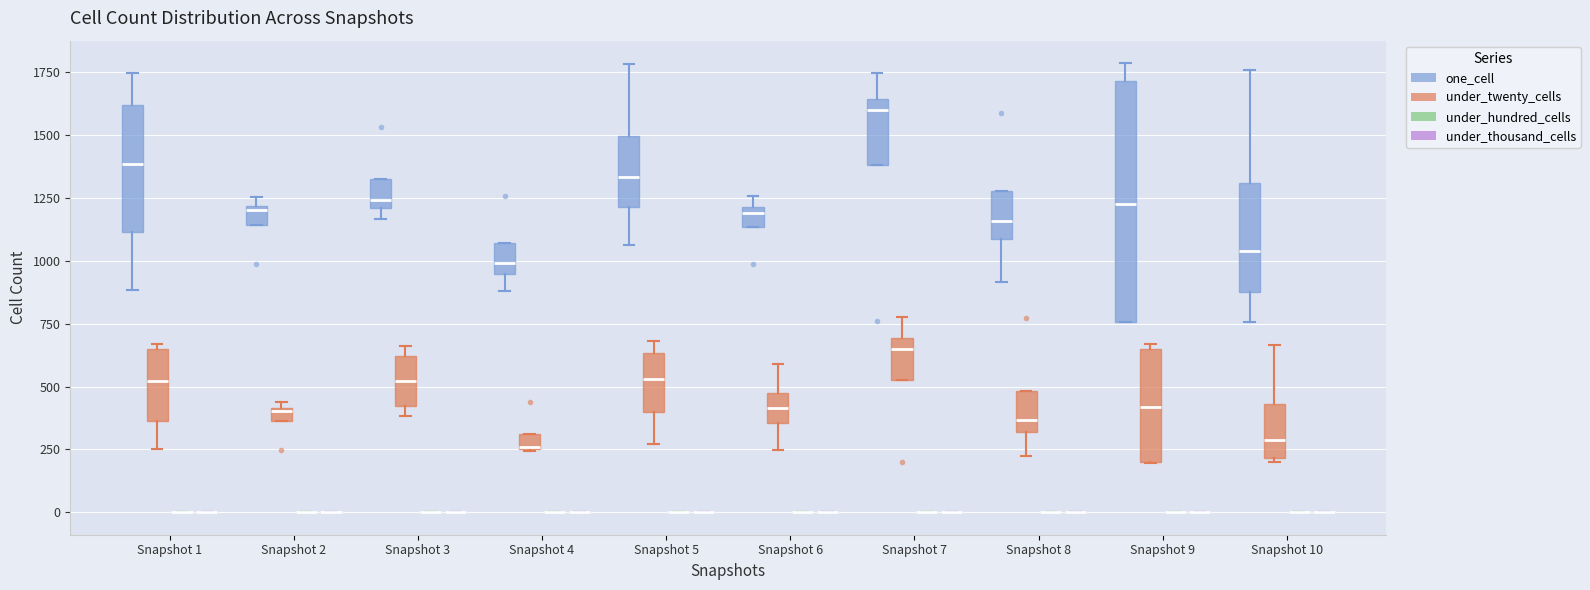

Where is the upper edge of the box for Snapshot 4 (one_cell) on the y-axis? The values are not printed on the chart, so give them approximately, as read against the axis.

1050